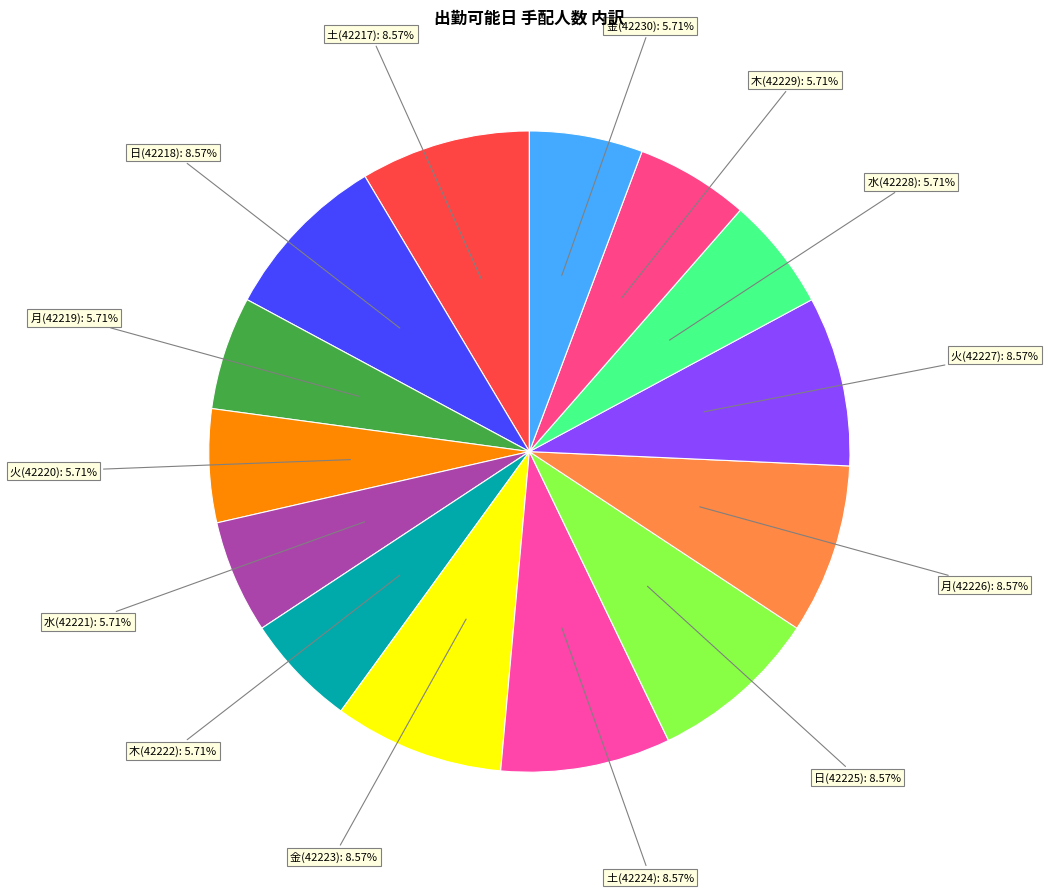

How many slices are in this pie chart?

14